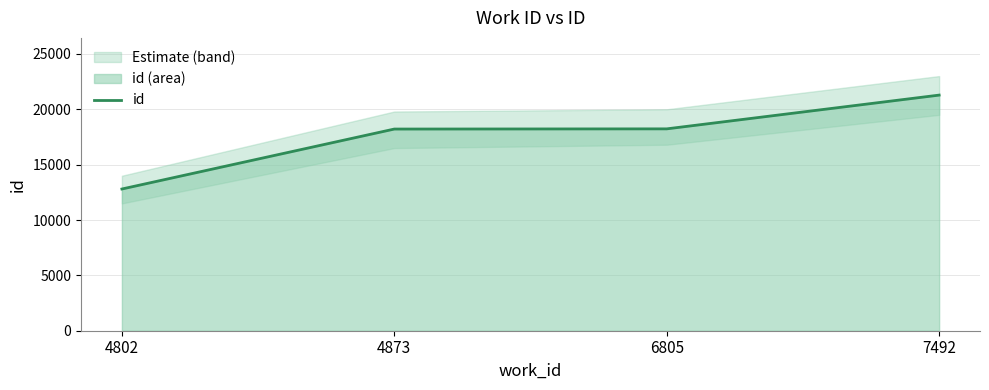

What is the change in value from 4873 to 7492?

+3066